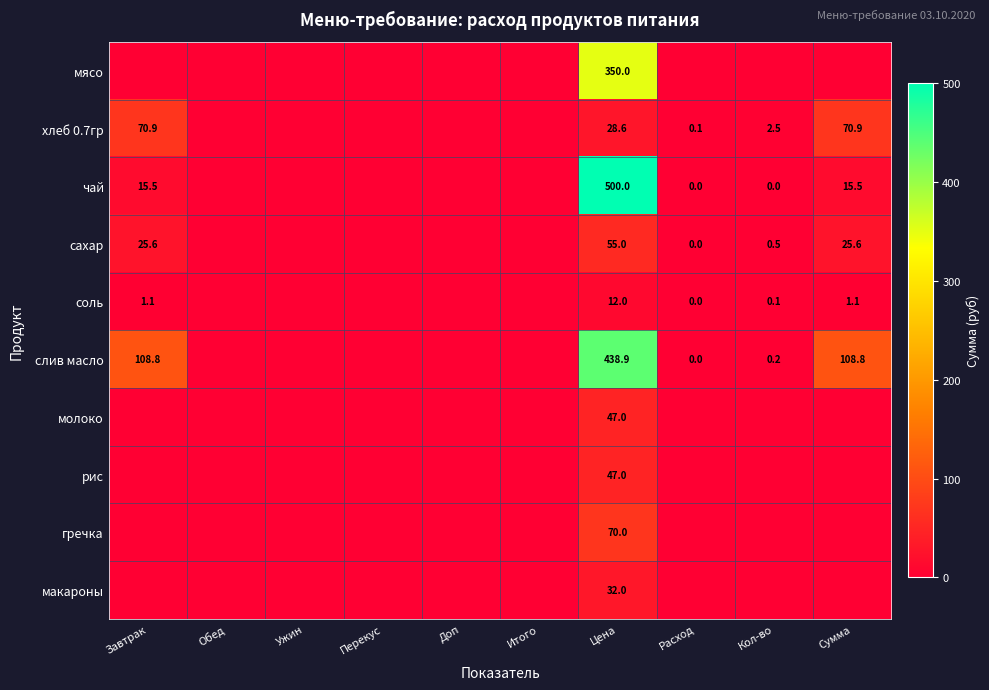

What is the sum of the хлеб 0.7гр values at Расход and Завтрак?

71.0